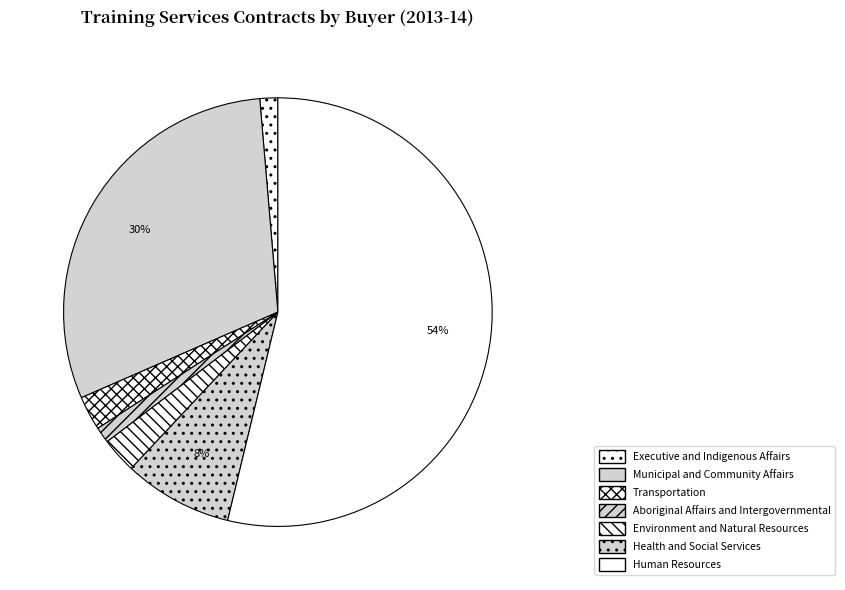

How many slices are in this pie chart?

7